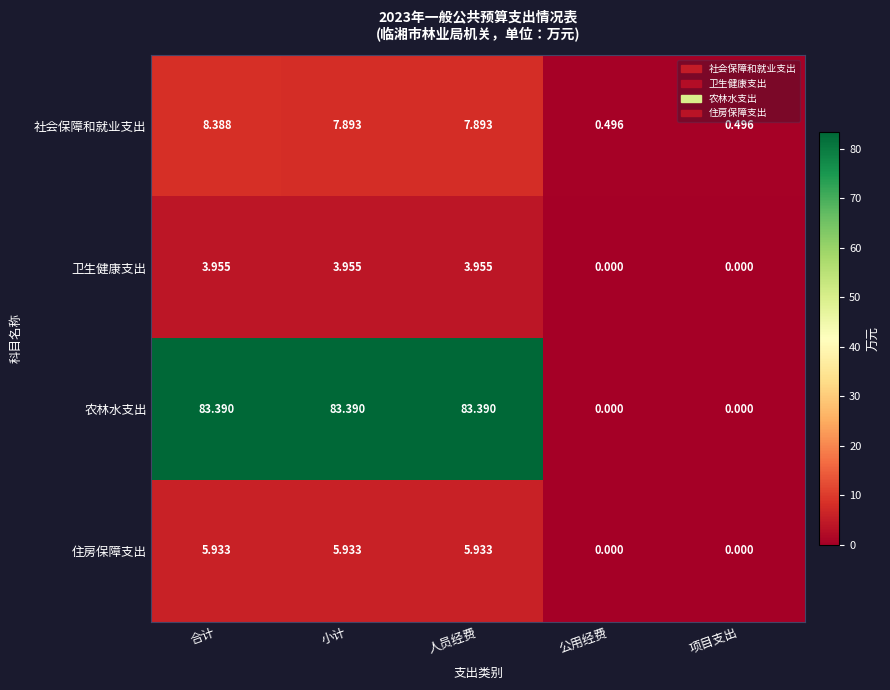

Which series has the largest range (max minus min)?

农林水支出